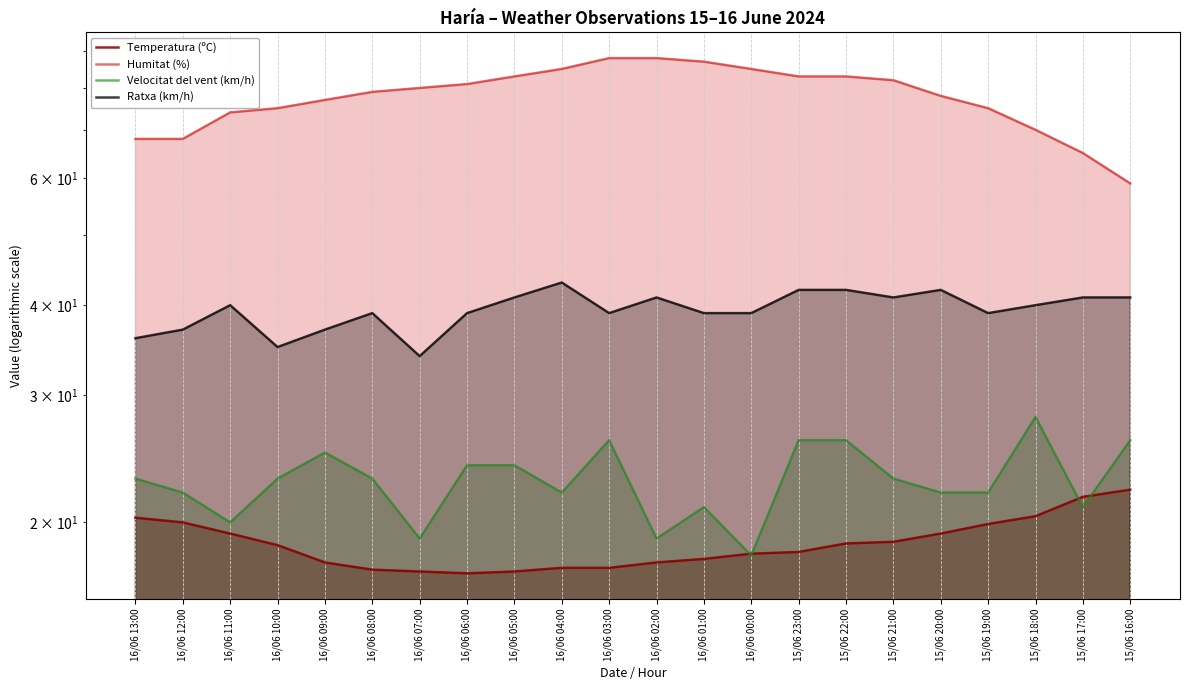

What is the difference between the highest and lowest values at 16/06 02:00?

70.4